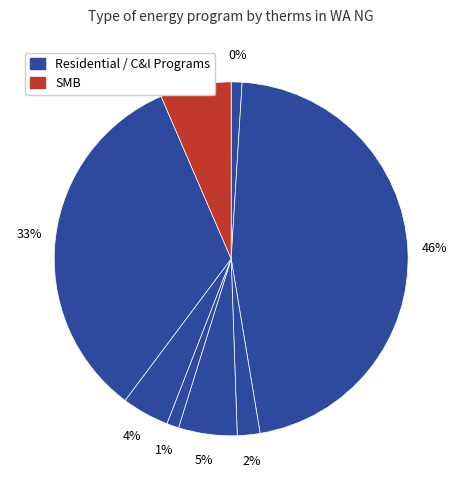

The SSSS slice represents 1% of the pie. True or false?

False